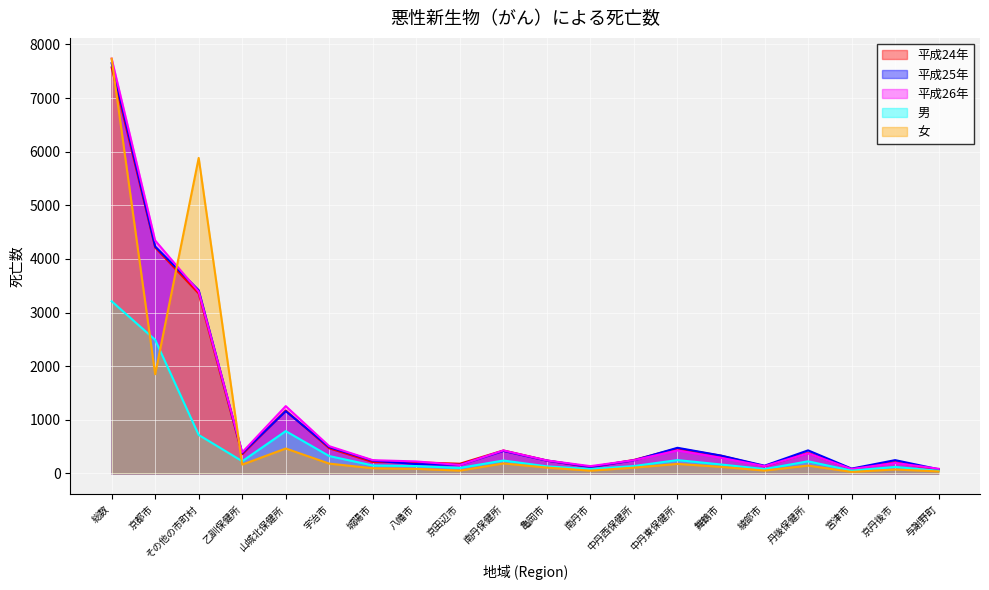

What is the difference between the highest and lowest values at 亀岡市?

133